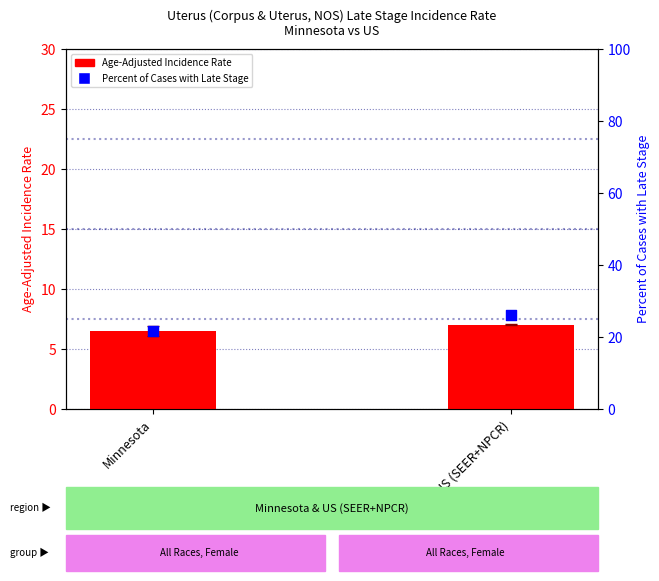

At how many categories does at least one series exceed 8?

2